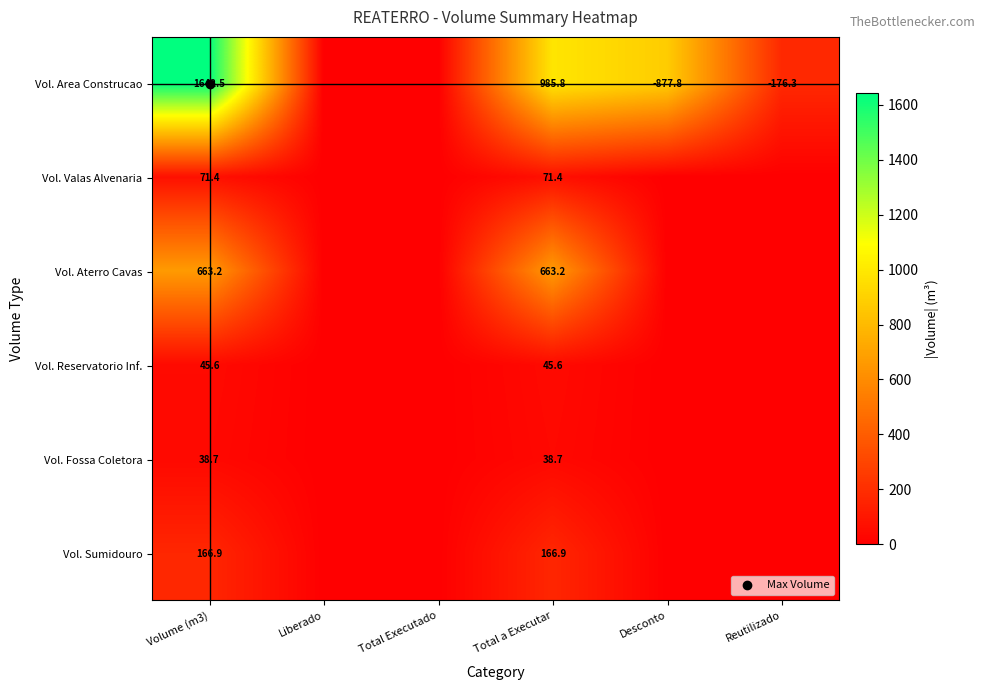

What is the maximum value for Vol. Reservatorio Inf.?

45.6